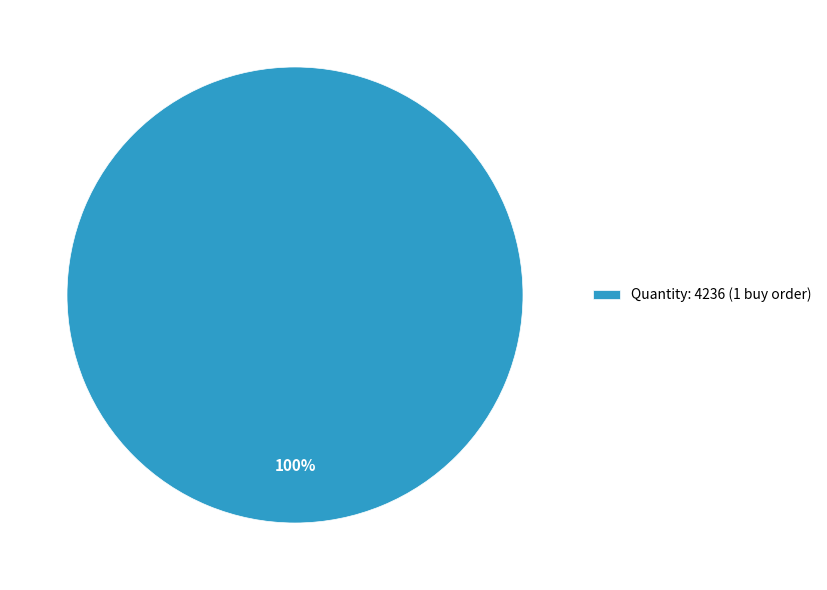

Is there a majority slice in this chart?

Yes